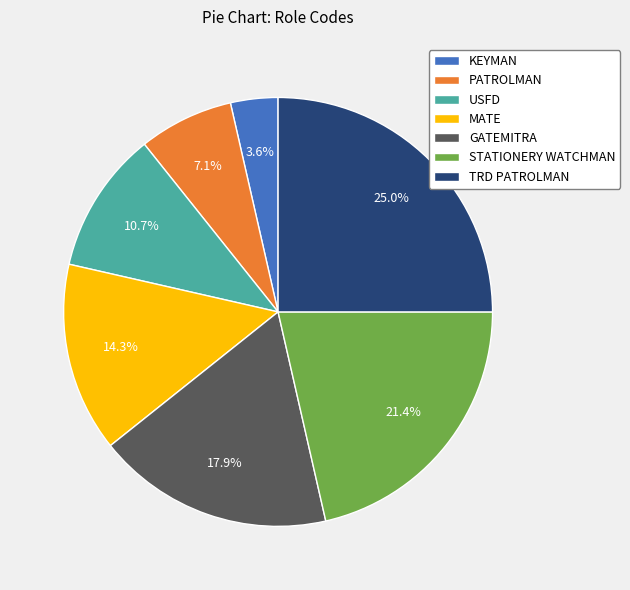

How many segments does this pie chart have?

7